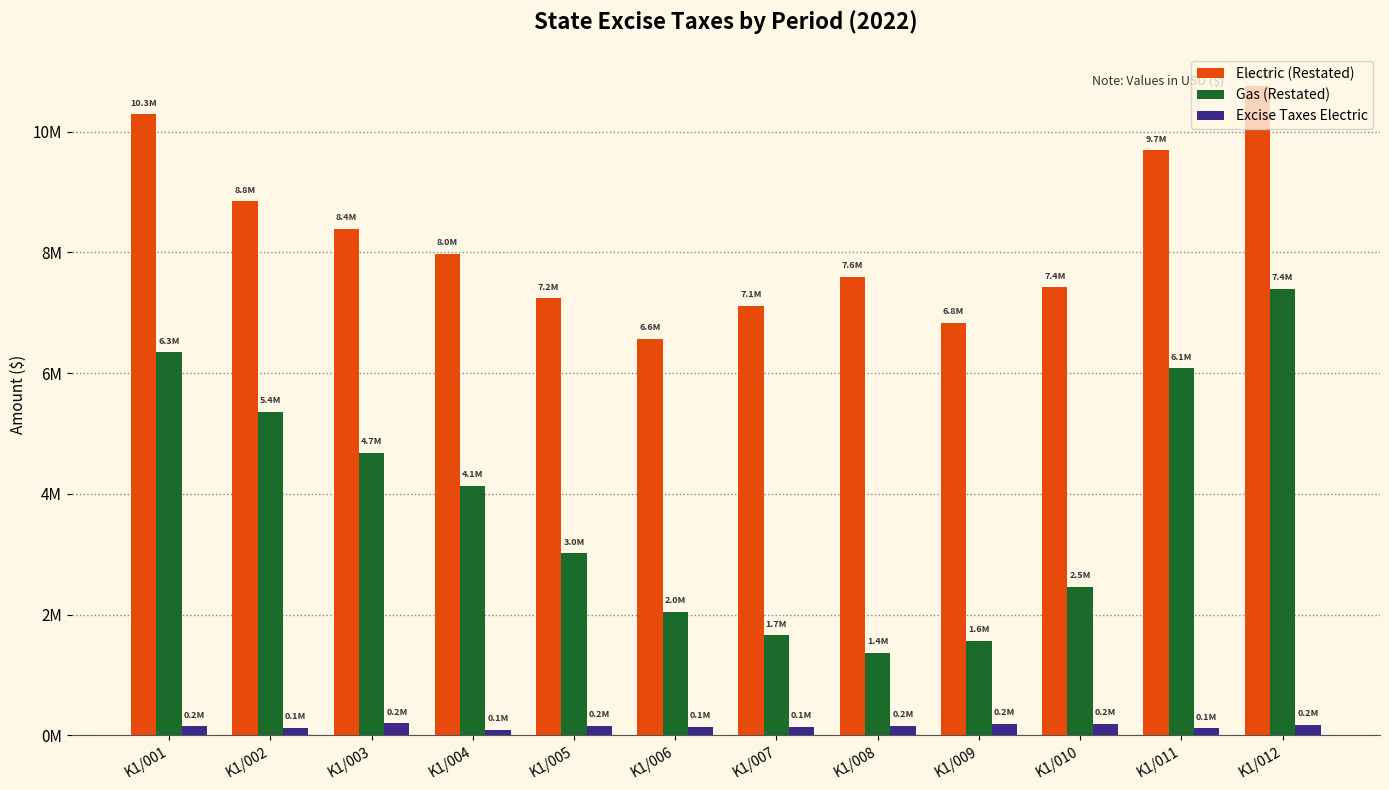

What is the difference between the second highest and second lowest values in the Excise Taxes Electric series?

76154.2